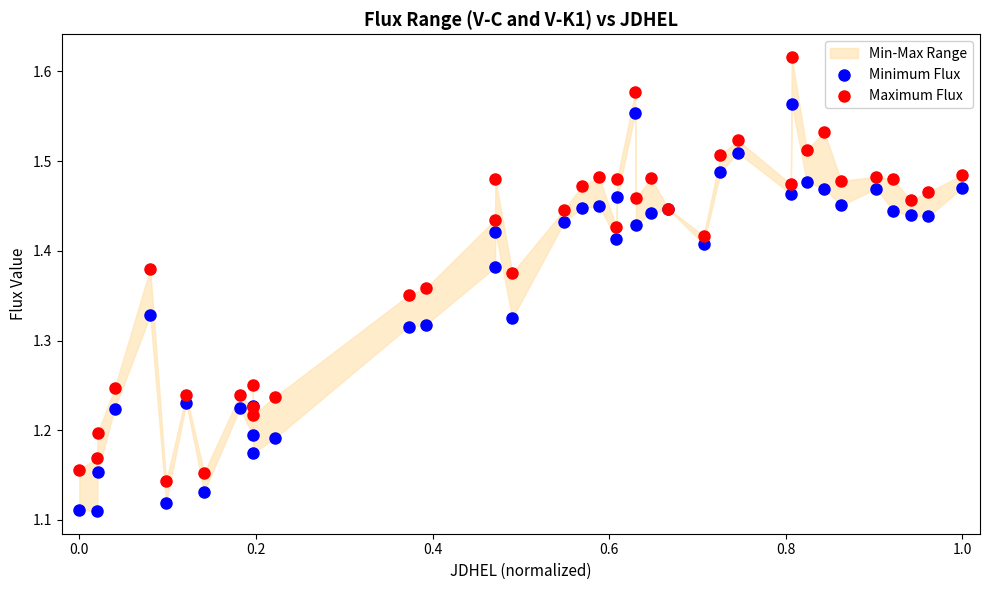

Which series has the largest Y range (max minus min)?

Maximum Flux